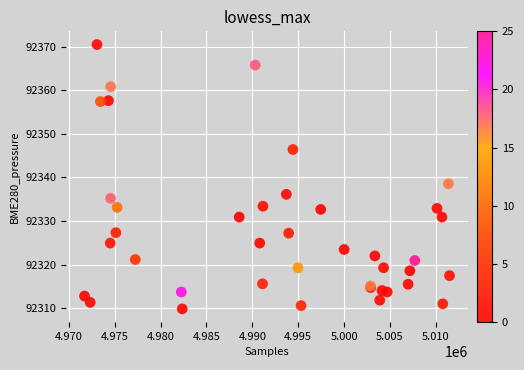

What Y value in the scatter plot is closest to 92340?

92338.6